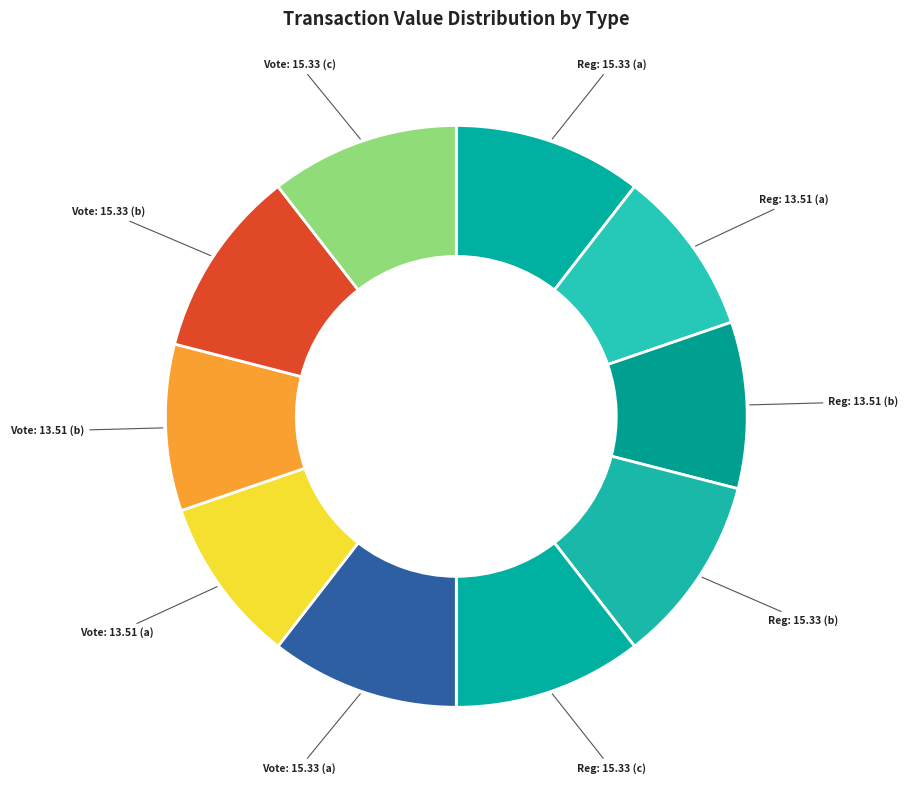

Does any single category account for the majority?

No